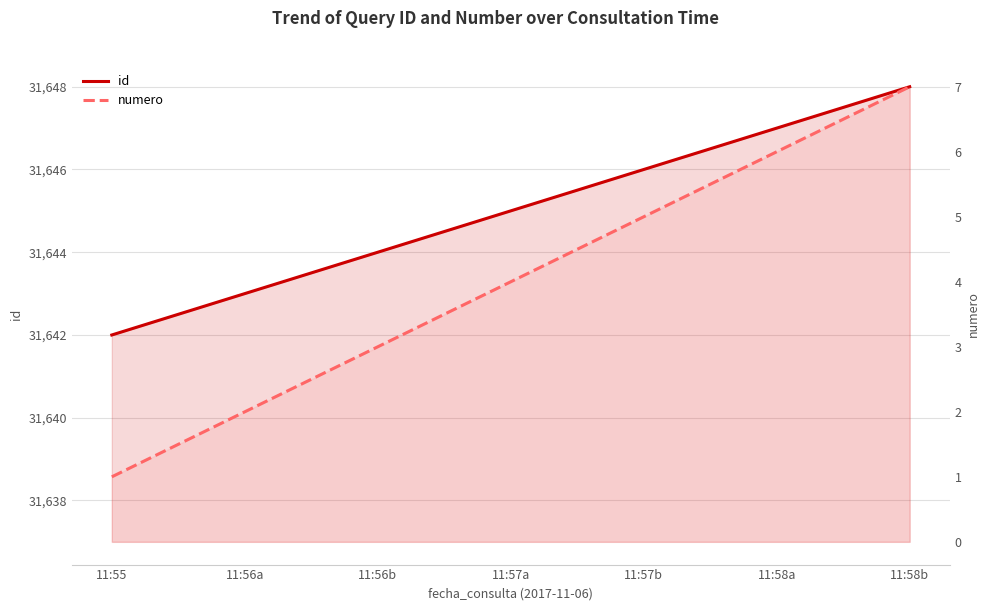

Where is id nearest to the value 31645?

11:57a